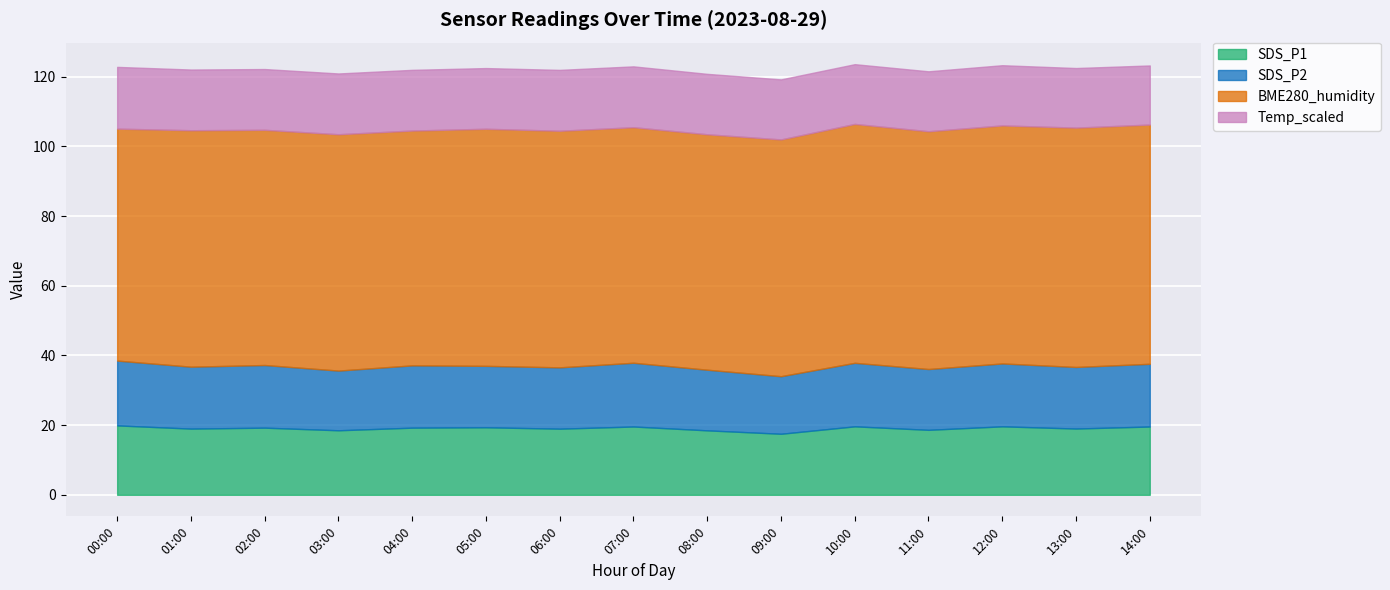

Reading right to left, list all the values displayed in this chart.

SDS_P1: 14:00=19.6	13:00=19.0	12:00=19.6	11:00=18.6	10:00=19.6	09:00=17.5	08:00=18.5	07:00=19.6	06:00=19.0	05:00=19.4	04:00=19.3	03:00=18.5	02:00=19.3	01:00=19.0	00:00=19.9
SDS_P2: 14:00=18.0	13:00=17.7	12:00=18.1	11:00=17.4	10:00=18.2	09:00=16.5	08:00=17.4	07:00=18.3	06:00=17.6	05:00=17.6	04:00=17.9	03:00=17.1	02:00=18.0	01:00=17.8	00:00=18.6
BME280_humidity: 14:00=68.7	13:00=68.7	12:00=68.3	11:00=68.2	10:00=68.6	09:00=68.0	08:00=67.6	07:00=67.6	06:00=67.9	05:00=68.0	04:00=67.4	03:00=67.8	02:00=67.5	01:00=67.9	00:00=66.6
Temp_scaled: 14:00=17.0	13:00=17.1	12:00=17.3	11:00=17.2	10:00=17.1	09:00=17.2	08:00=17.3	07:00=17.5	06:00=17.5	05:00=17.4	04:00=17.4	03:00=17.4	02:00=17.4	01:00=17.4	00:00=17.7